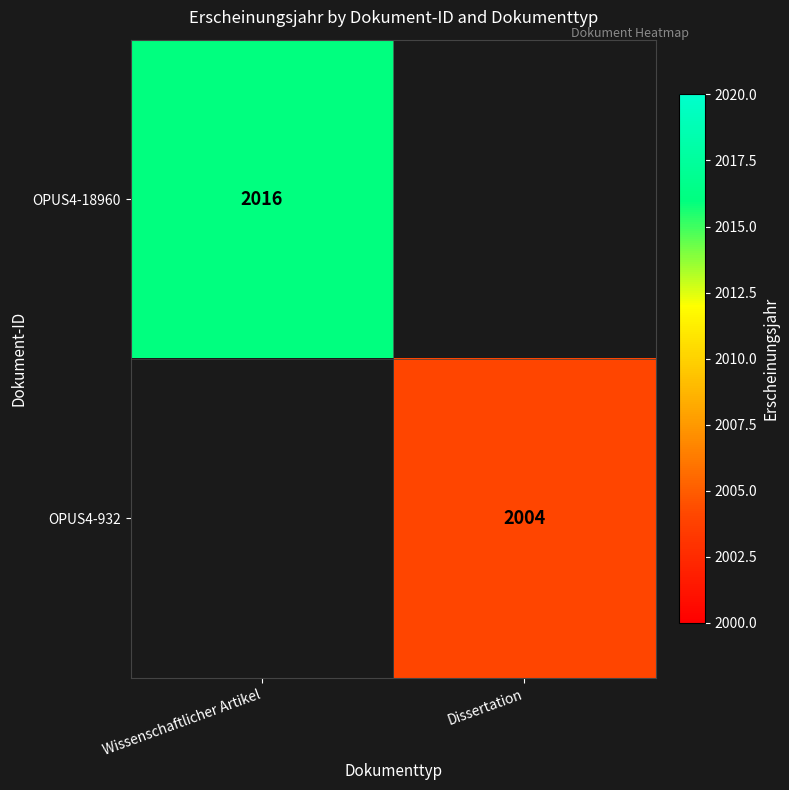

The value of OPUS4-18960 at Wissenschaftlicher Artikel is 1150. True or false?

False